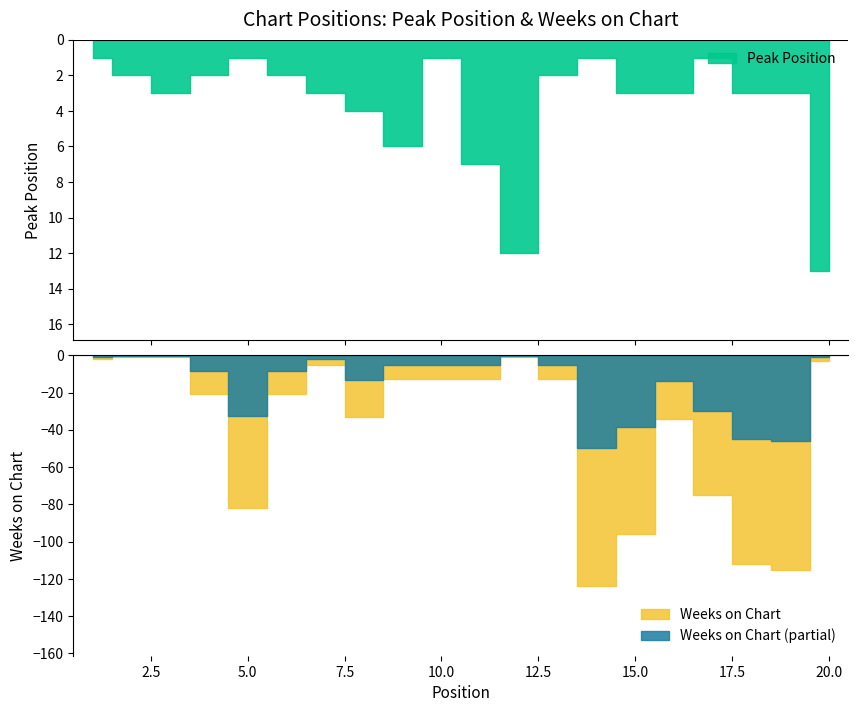

Reading left to right, what are all the values shown in this chart?

Peak Position: 1=1	2=2	3=3	4=2	5=1	6=2	7=3	8=4	9=6	10=1	11=7	12=12	13=2	14=1	15=3	16=3	17=1	18=3	19=3	20=13
Weeks on Chart: 1=2	2=1	3=1	4=21	5=82	6=21	7=5	8=33	9=13	10=13	11=13	12=1	13=13	14=124	15=96	16=34	17=75	18=112	19=115	20=3